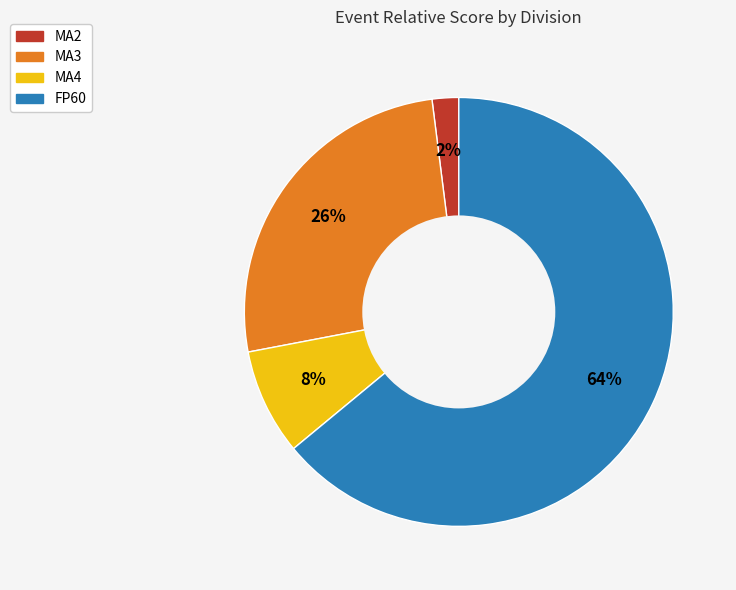

Does any single category account for the majority?

Yes